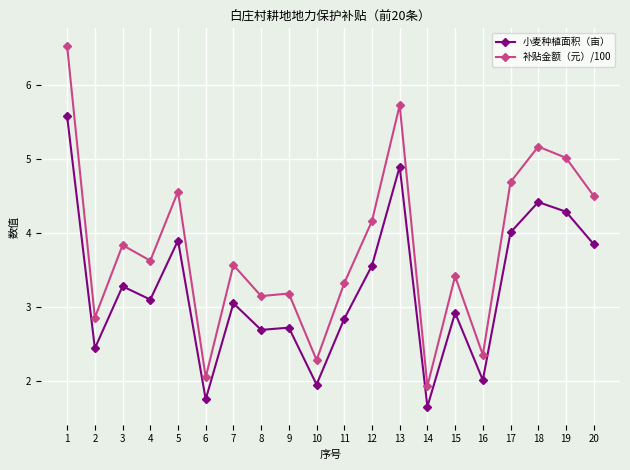

Rank the series by their average value, from lowest to highest.

小麦种植面积（亩）, 补贴金额（元）/100